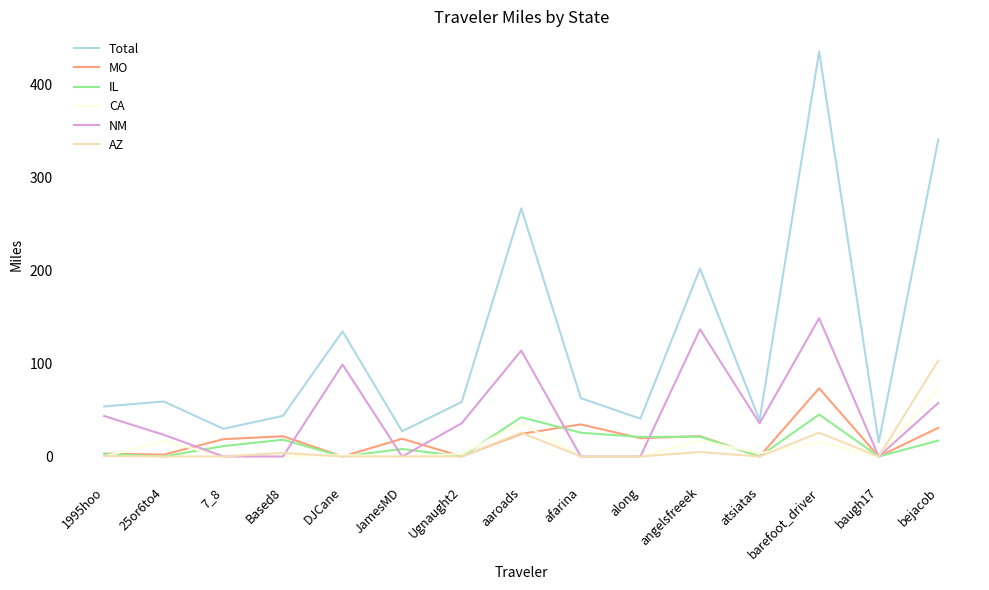

Is it true that CA equals 41.1 at afarina?

False